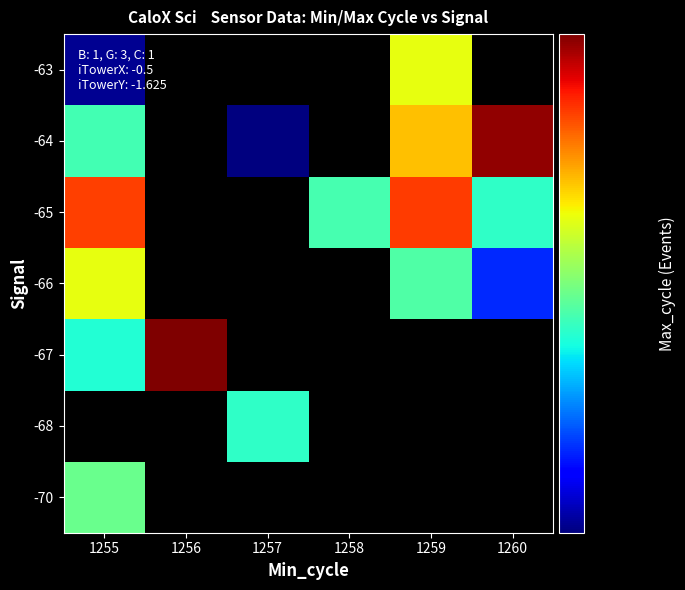

Is the value of -63 at 1258 greater than the value of -66 at 1258?

No